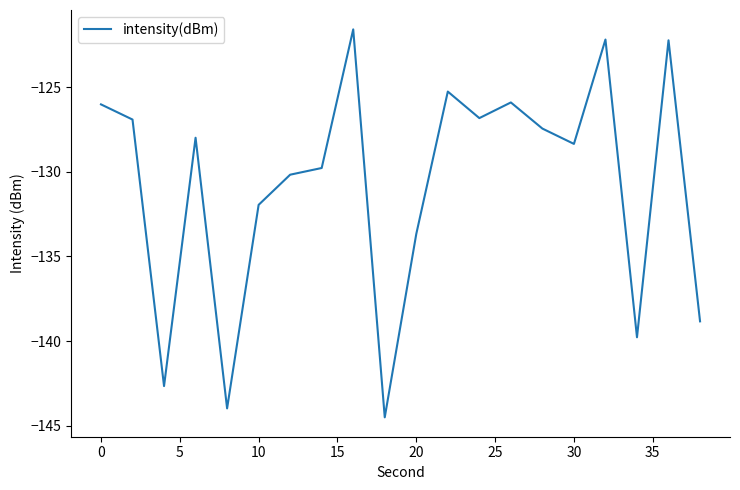

What is the difference between the maximum and minimum values?

22.9